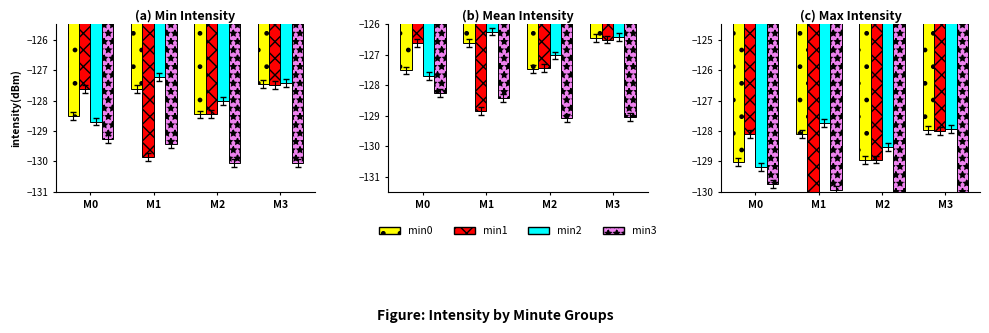

Reading left to right, list all the values displayed in this chart.

min0: -129.0	-128.1	-129.0	-128.0
min1: -128.1	-130.3	-128.9	-128.0
min2: -129.2	-127.7	-128.5	-127.9
min3: -129.8	-129.9	-130.6	-130.5